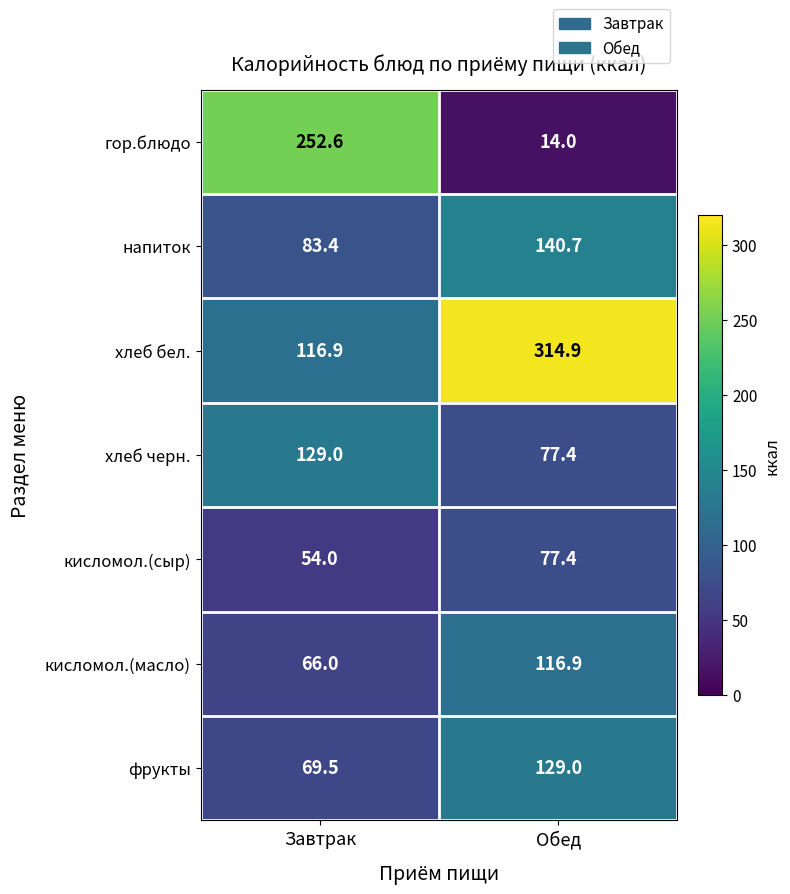

What is the difference between the highest and lowest values at Завтрак?

198.6